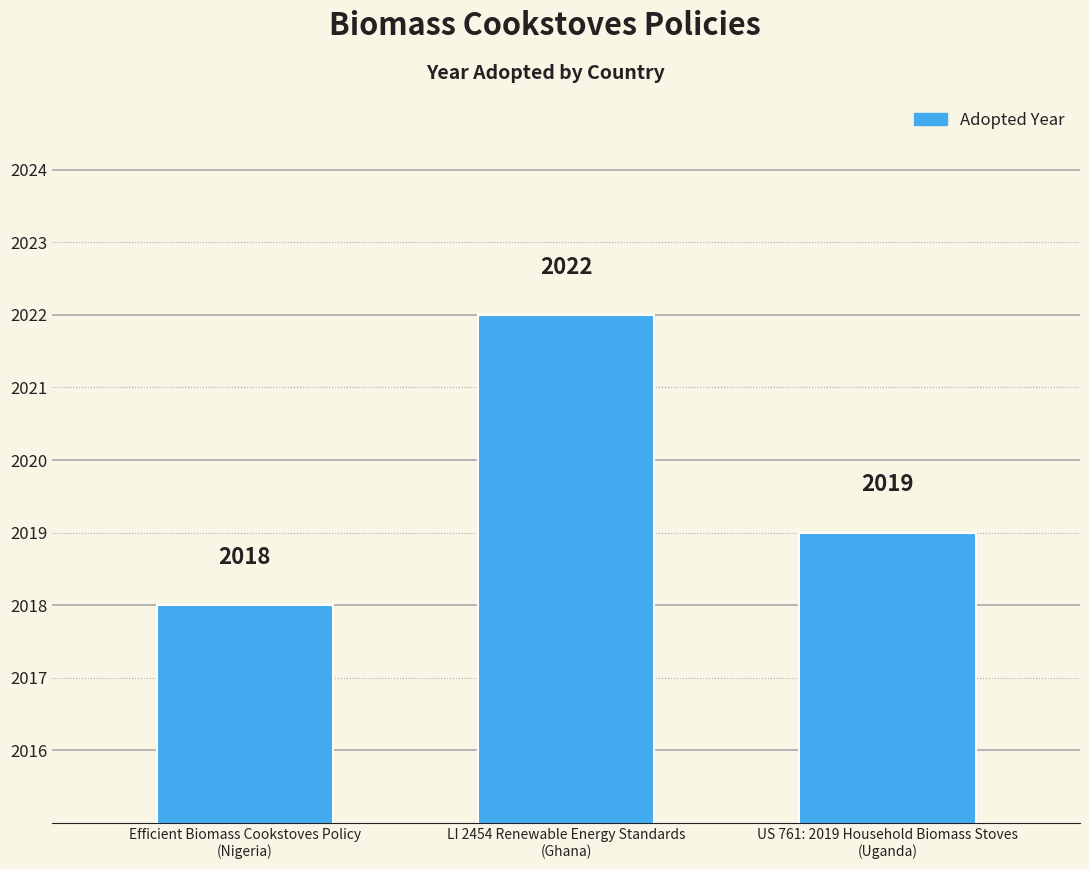

Where does the data first go above 2019?

LI 2454 Renewable Energy Standards
(Ghana)